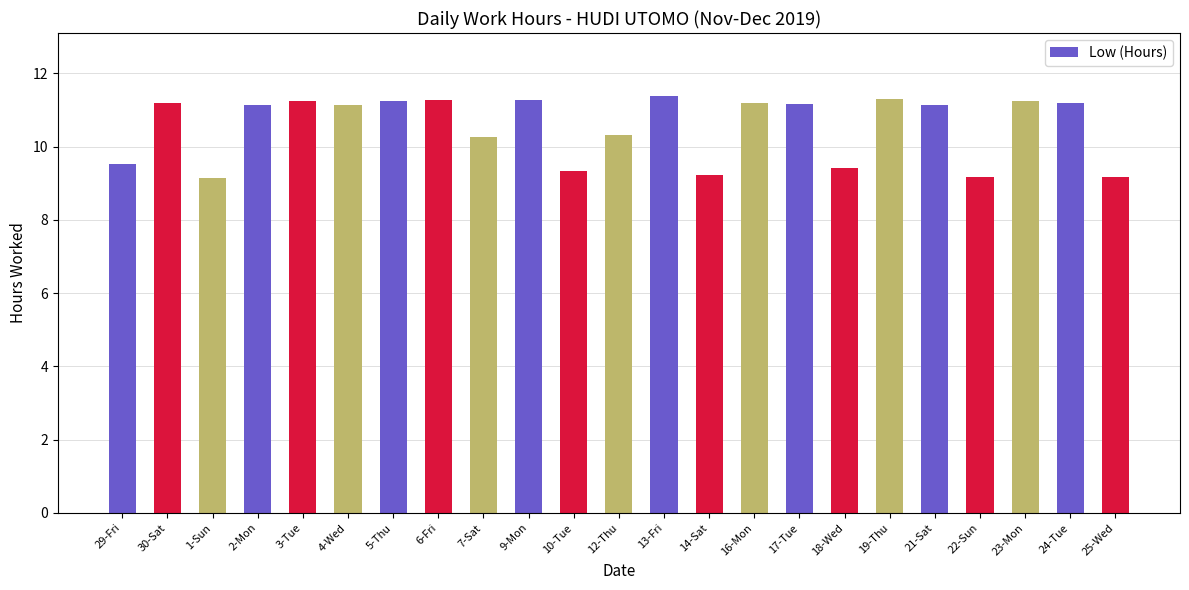

What is the greatest value displayed?

11.4